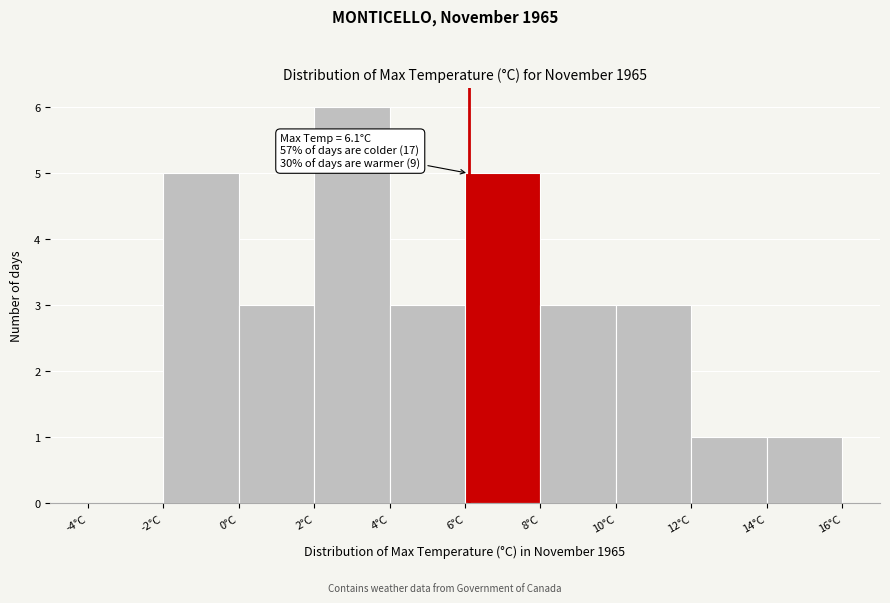

Over which range of the x-axis is the bar tallest?

2 to 4